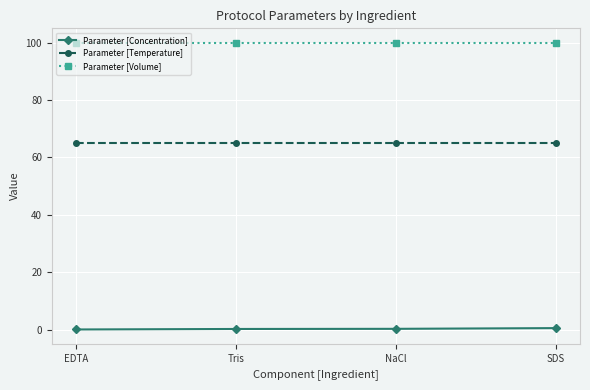

What is the maximum value shown in the chart?

100.0